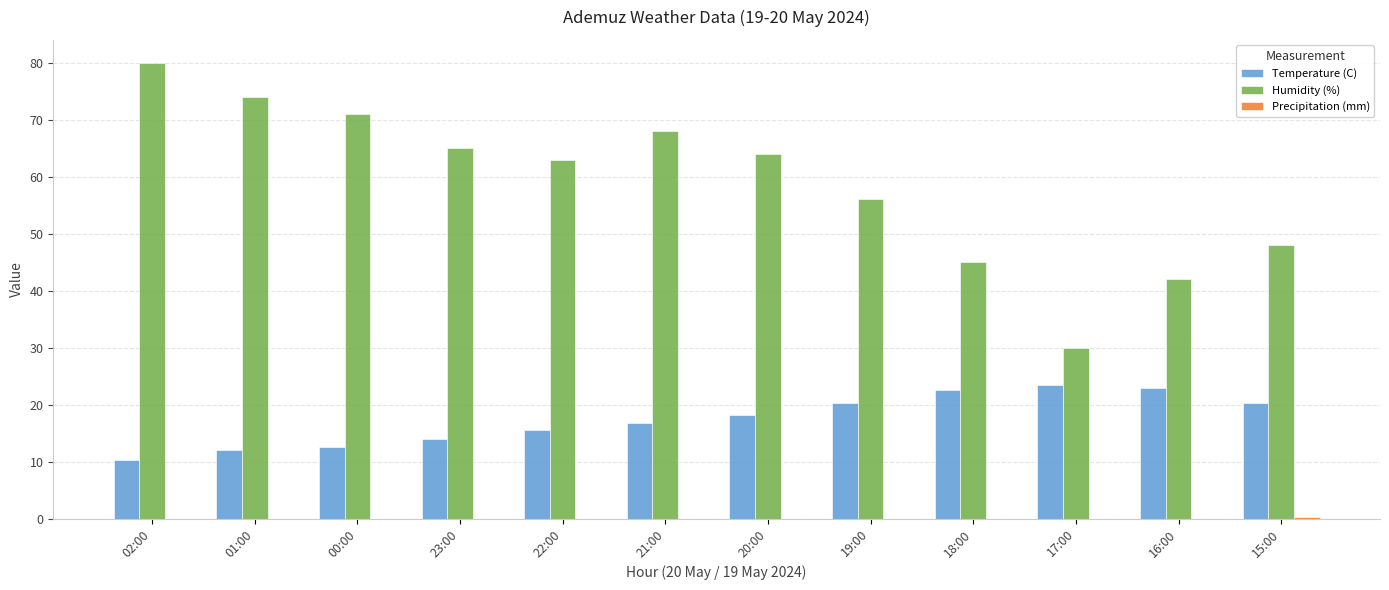

What is the sum of all Temperature (C) values?

208.8